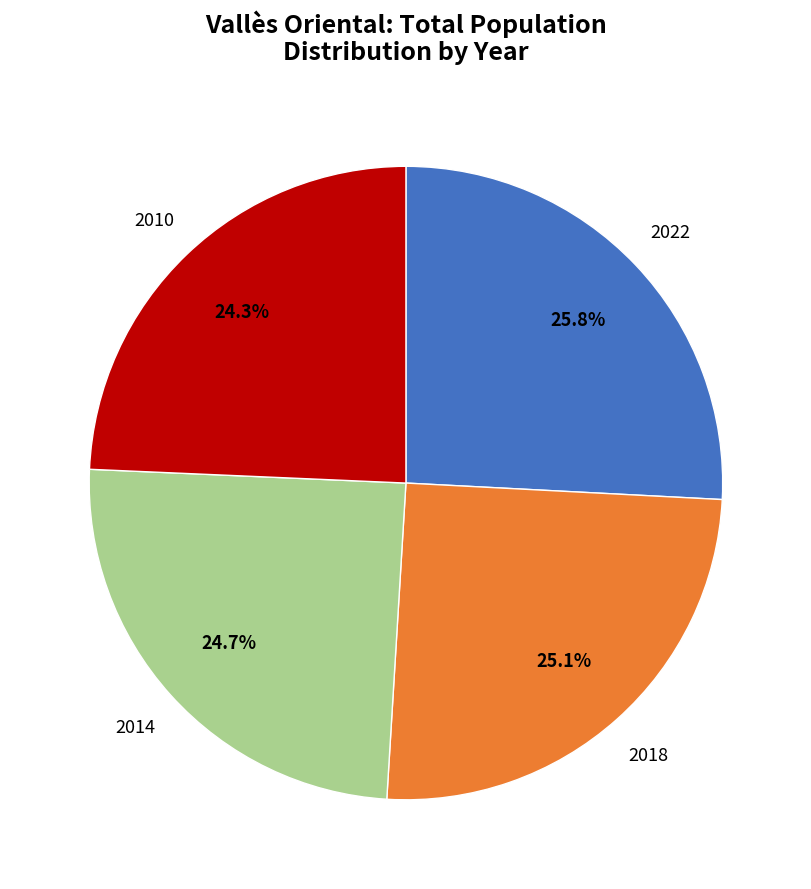

Is there a majority slice in this chart?

No